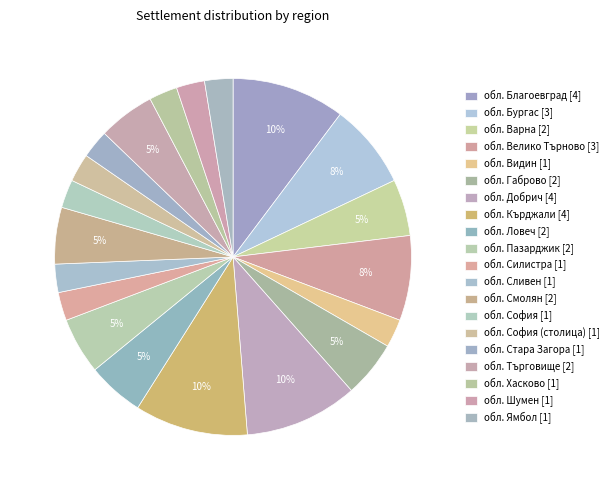

How many segments does this pie chart have?

20